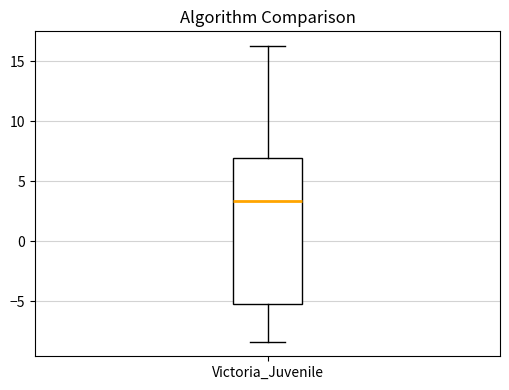

Where does the median line of the box for Victoria_Juvenile sit on the y-axis? The values are not printed on the chart, so give them approximately, as read against the axis.

3.5